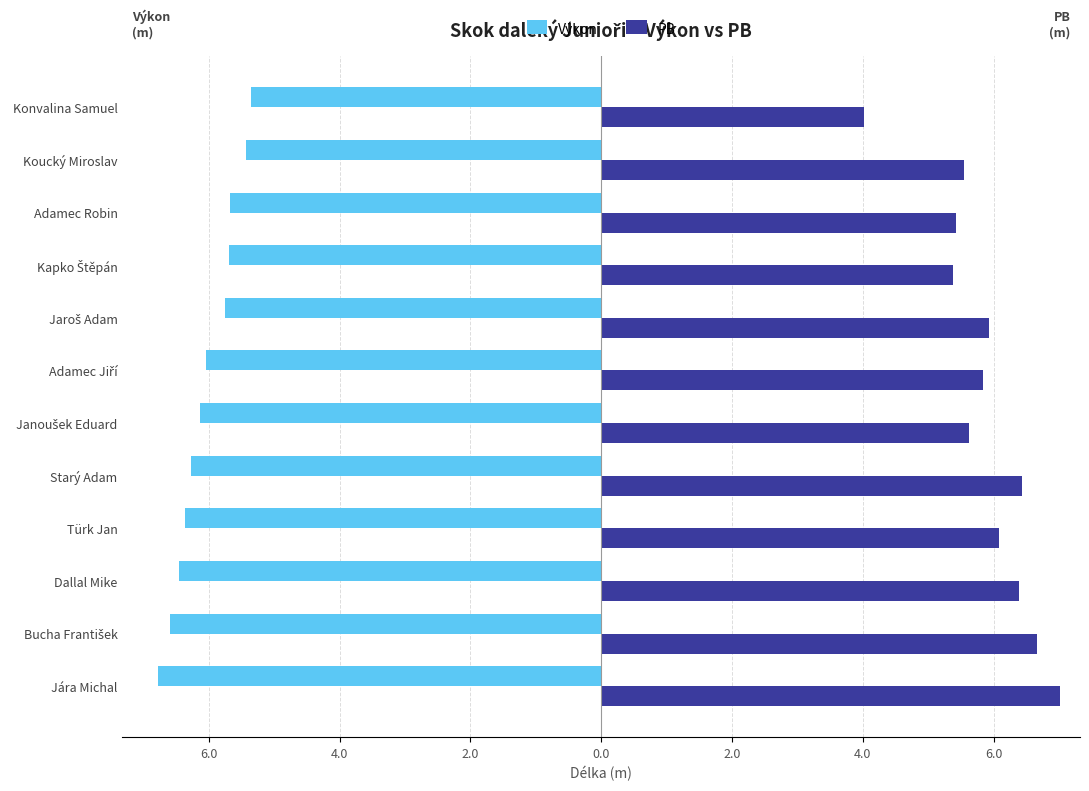

What is the sum of all PB values?

70.3